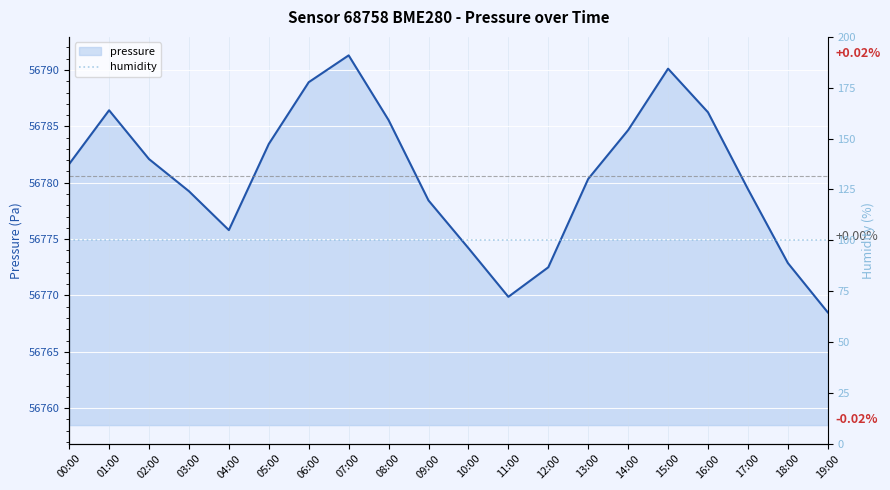

What is the change in value from 08:00 to 18:00?

-12.7